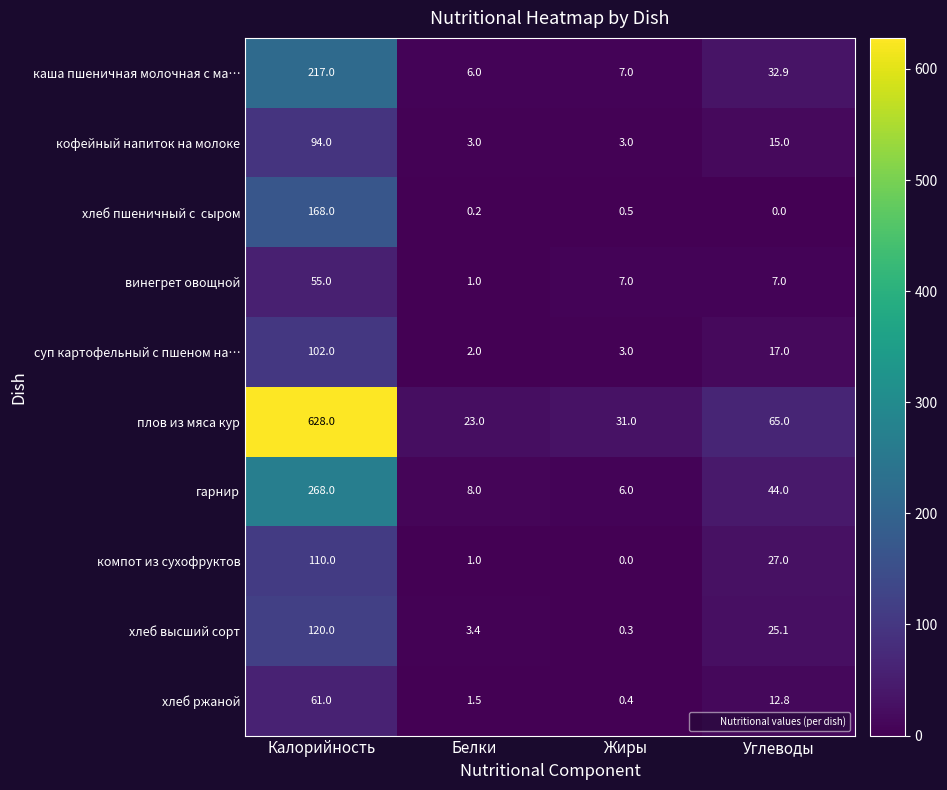

Which series has the widest spread of values?

плов из мяса кур